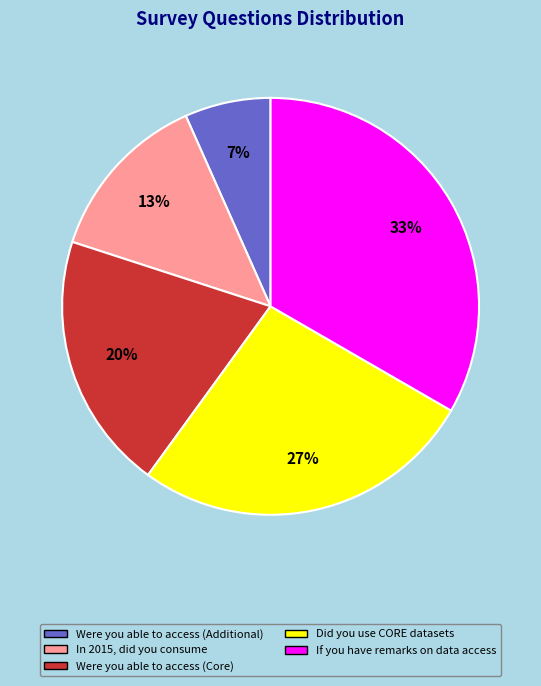

How many slices are in this pie chart?

5